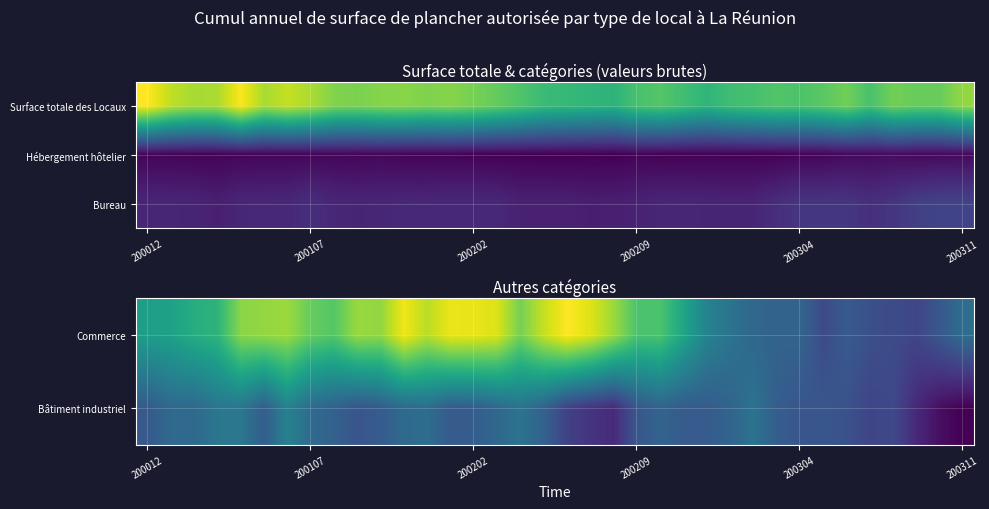

What is the average value of the Bâtiment industriel series?

24202